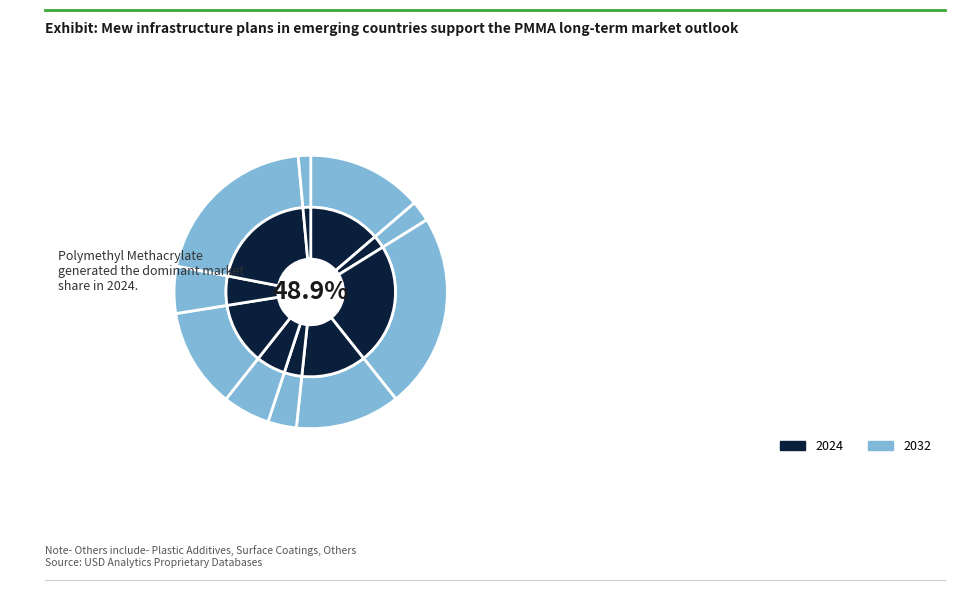

True or false: 7 accounts for 12% of the total.

True